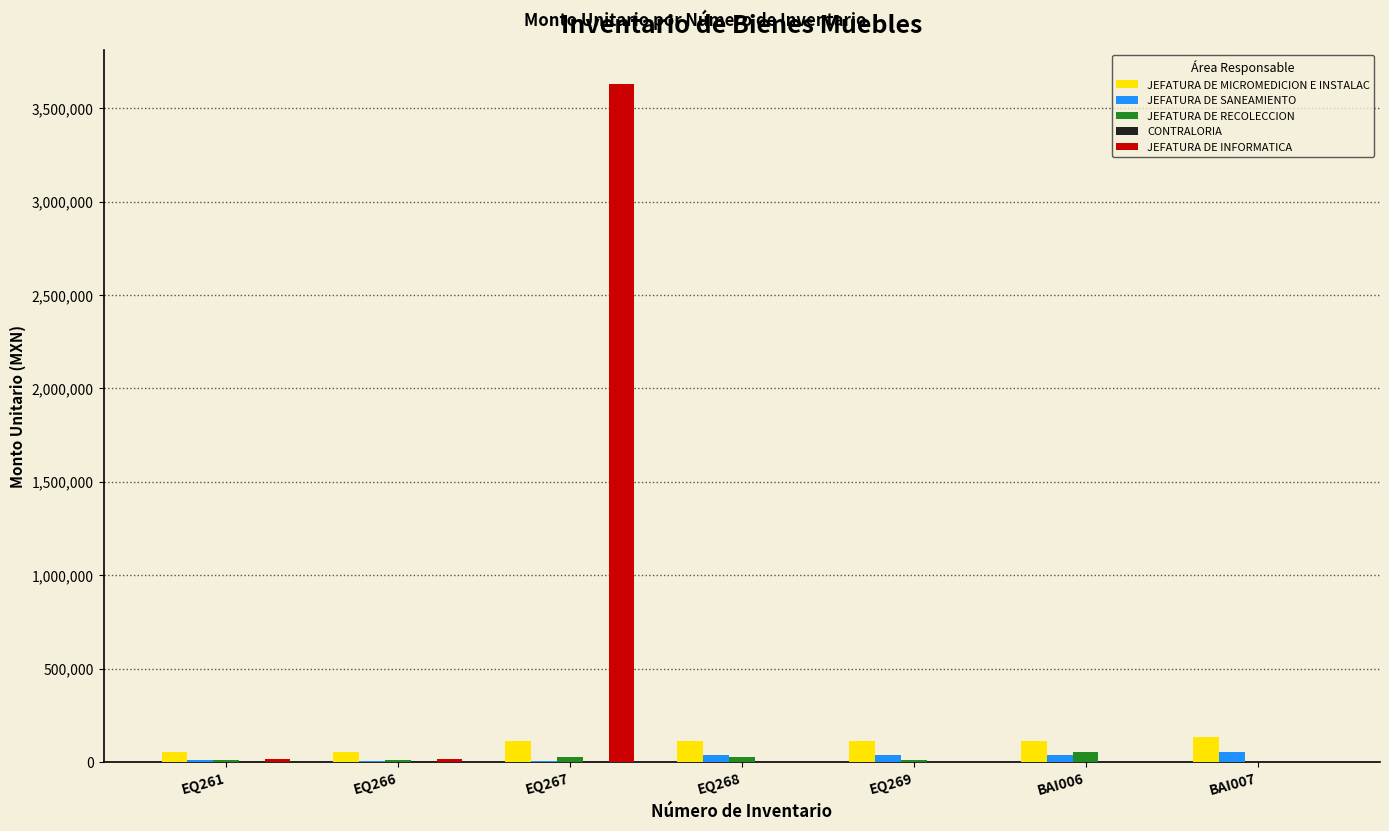

Are the bars grouped side by side (vs. stacked)?

Yes